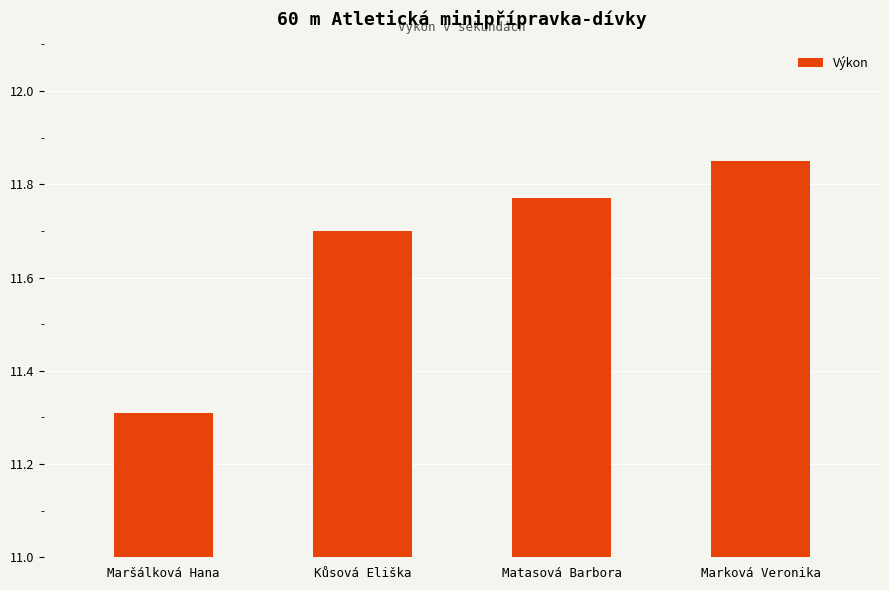

Count the values in the range 11 to 12.

4